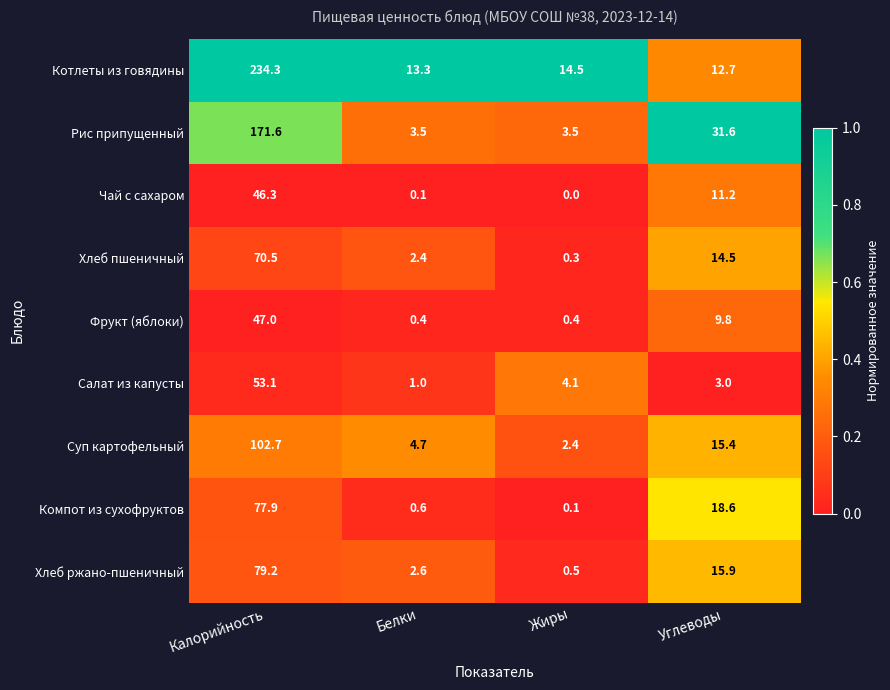

What is the total value across all series at Углеводы?

132.7